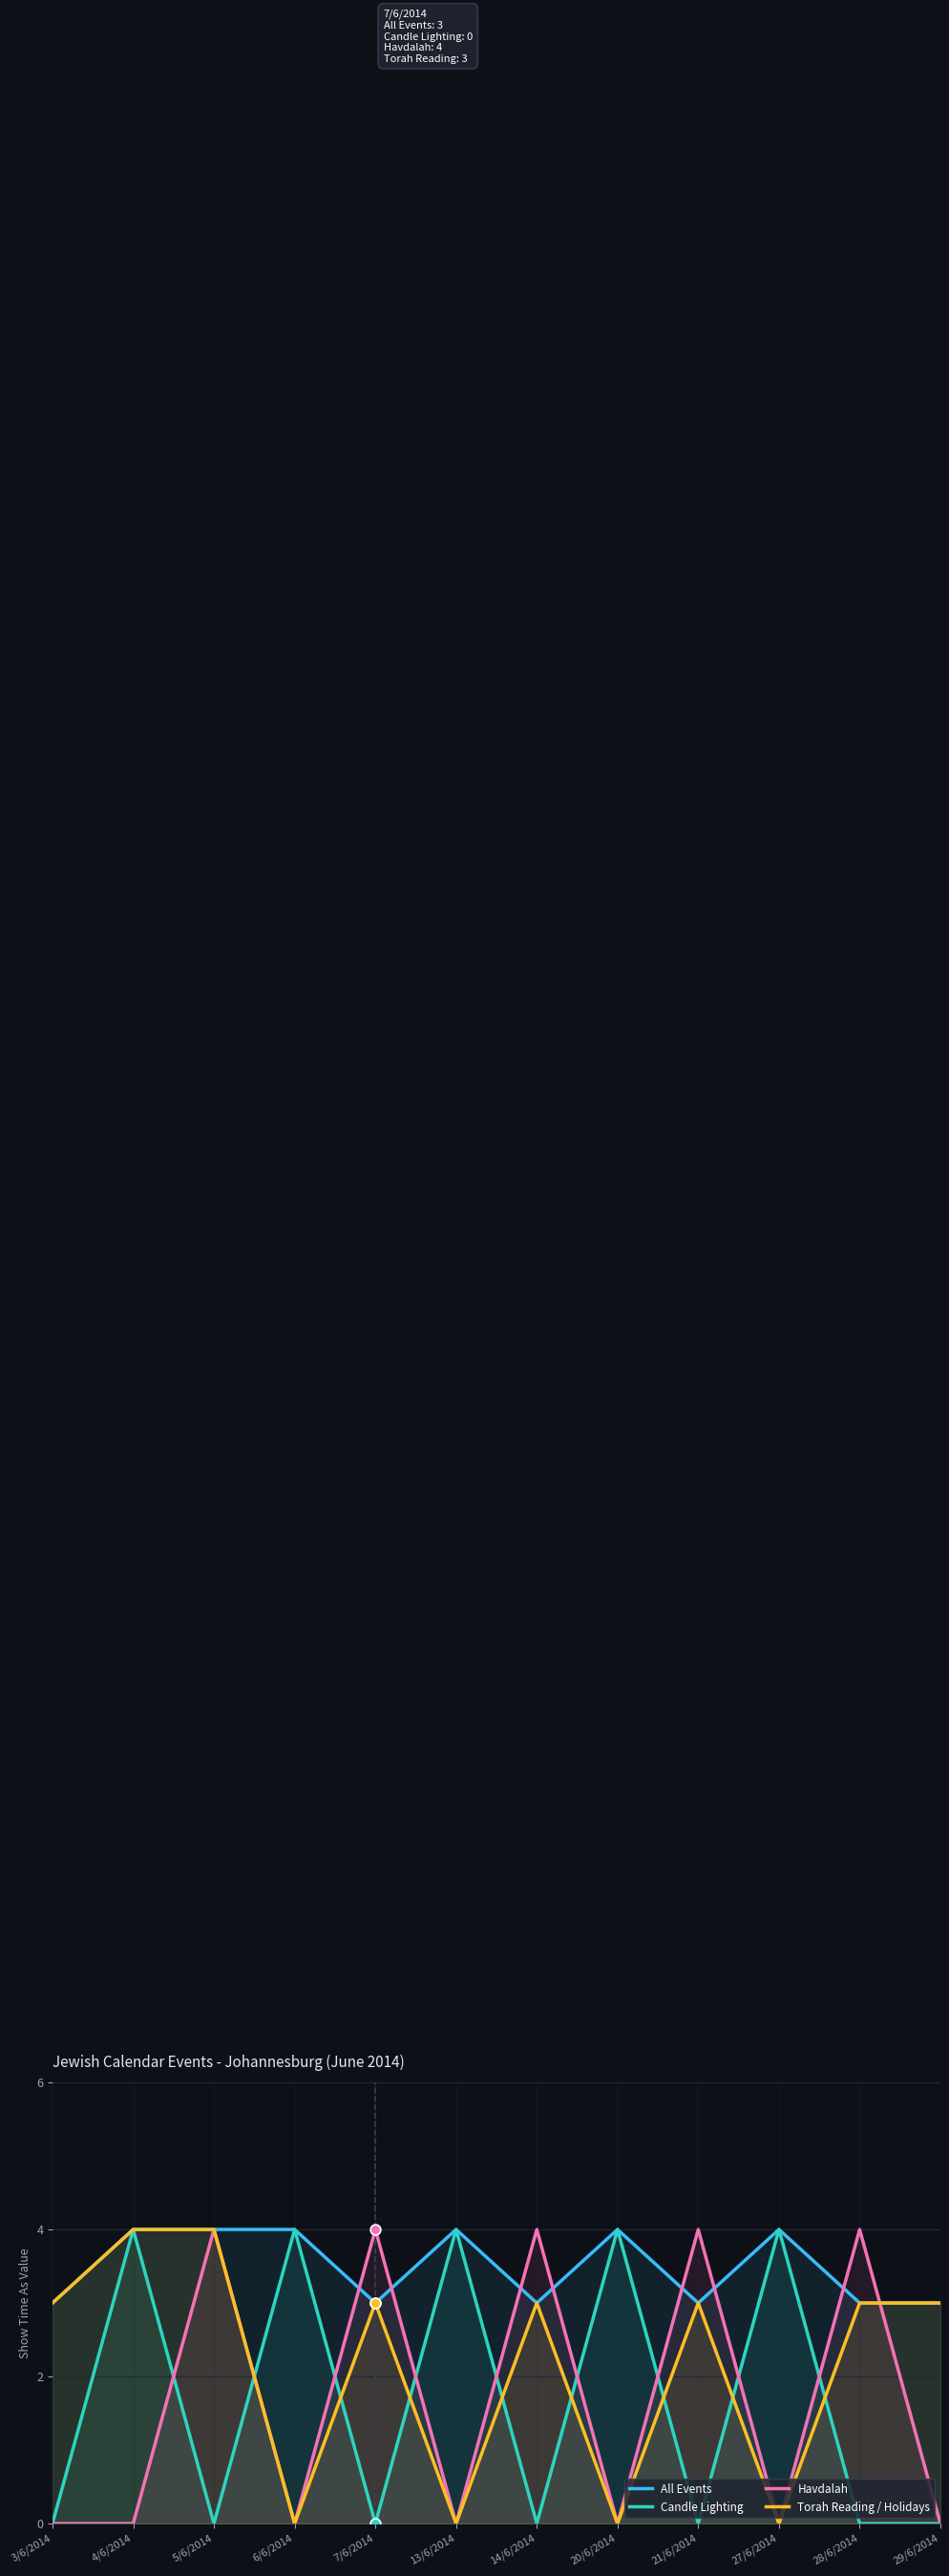

Which series has the widest spread of Y values?

Candle Lighting